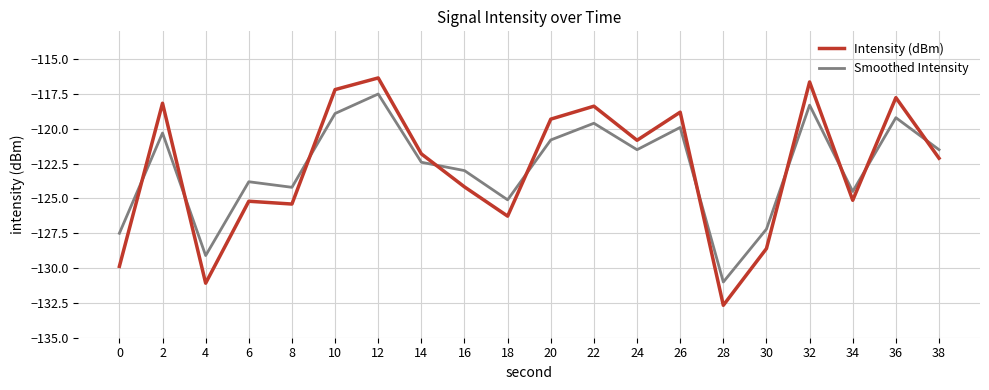

What is the sum of all Smoothed Intensity values?

-2455.3